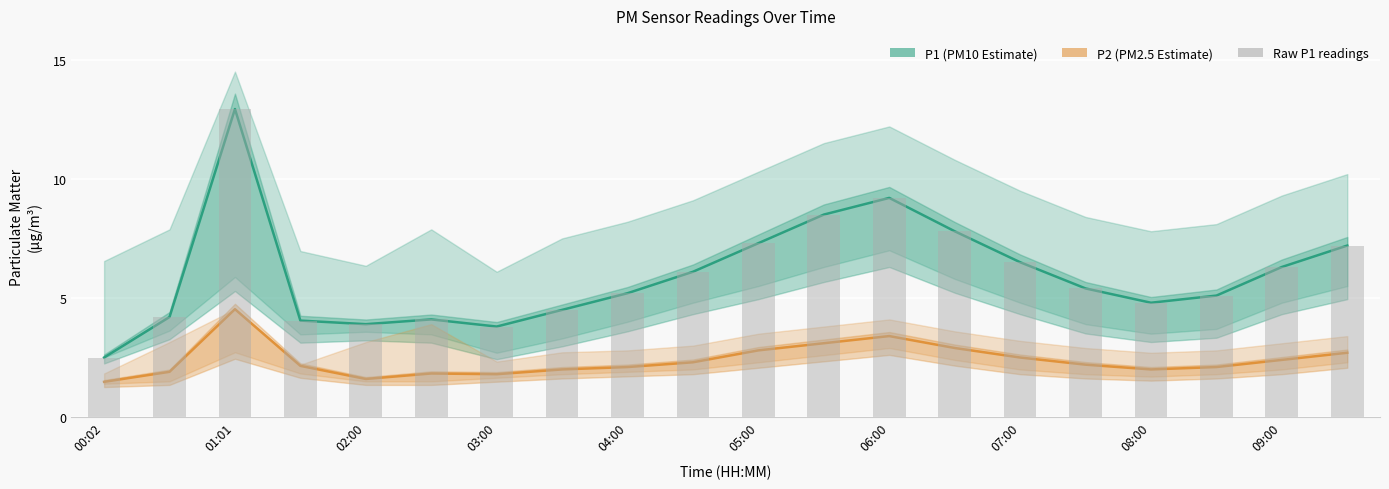

What is the spread (max minus min) of values at 09:00?

3.9